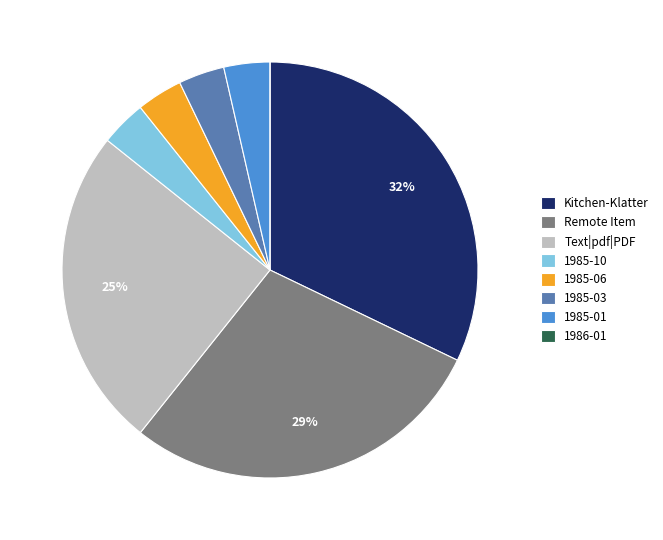

Which has a higher value, 1985-06 or Kitchen-Klatter?

Kitchen-Klatter